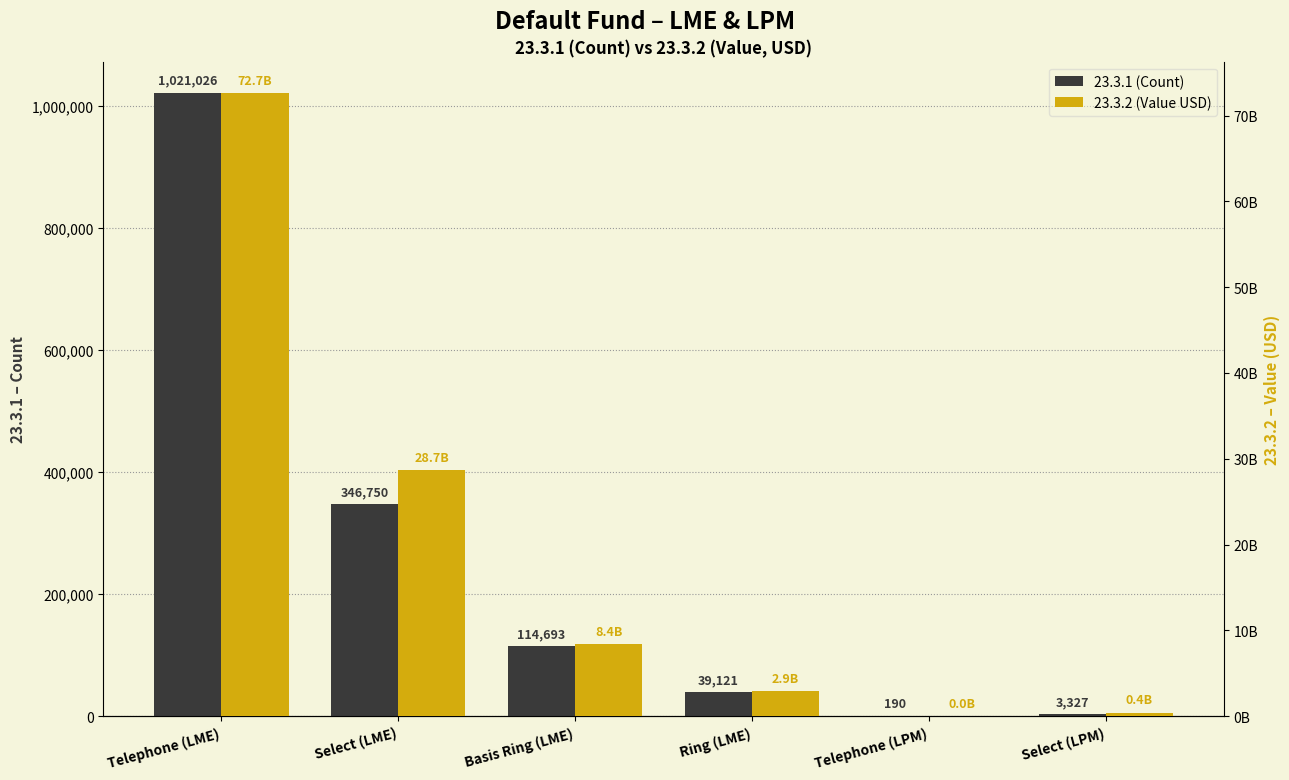

The 23.3.1 (Count) series shows 190 at Telephone (LPM). True or false?

True